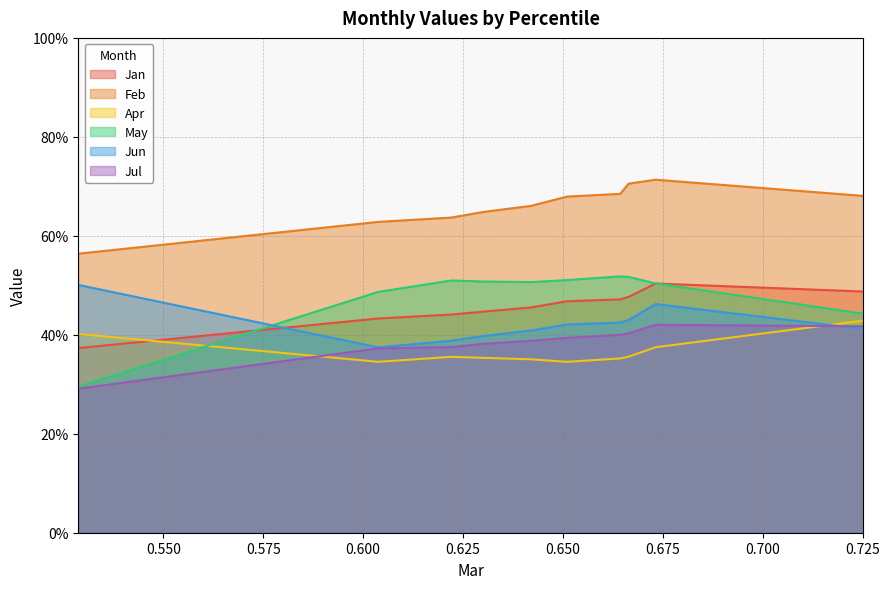

In Feb, how many points are higher than both neighbors (excluding endpoints)?

1